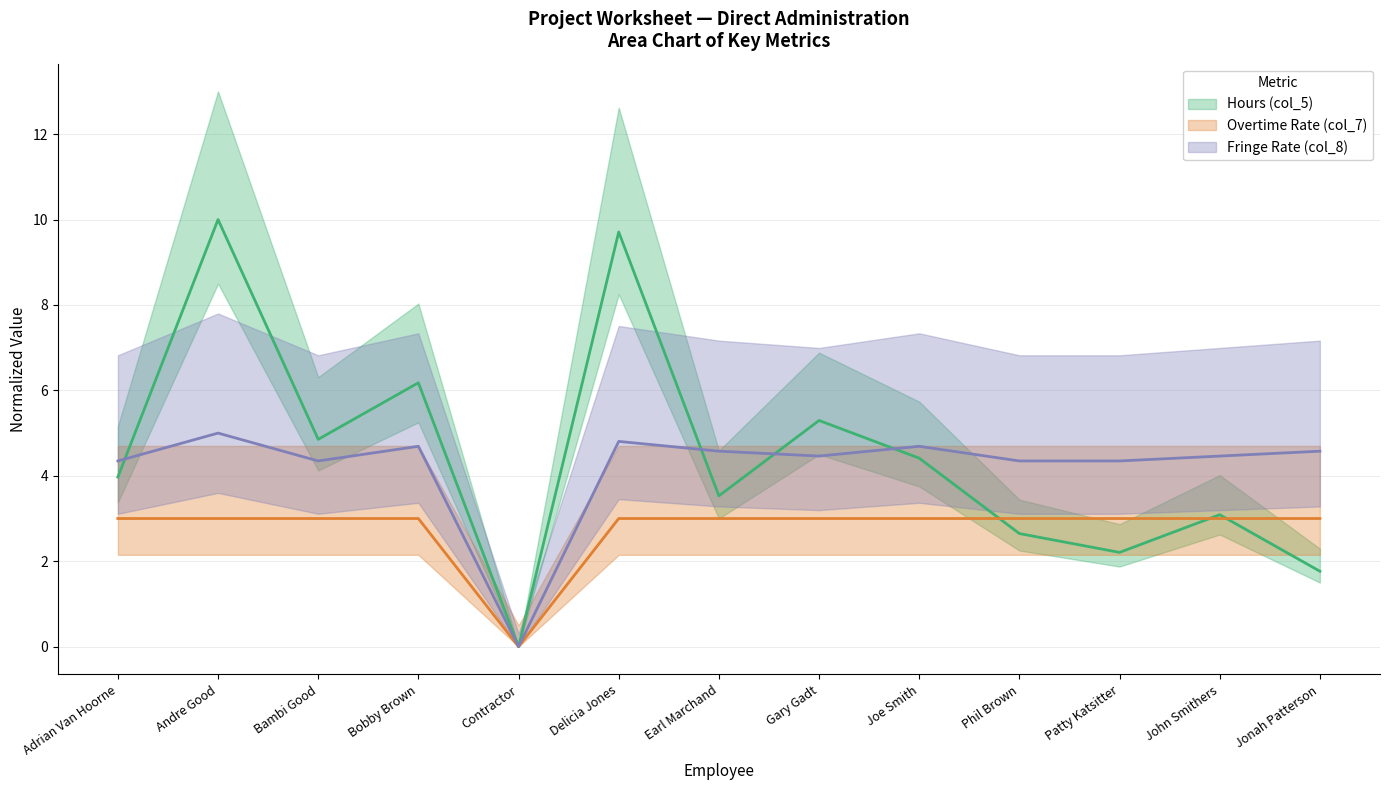

True or false: Hours (col_5) has more than 2 points higher than both neighbors.

True